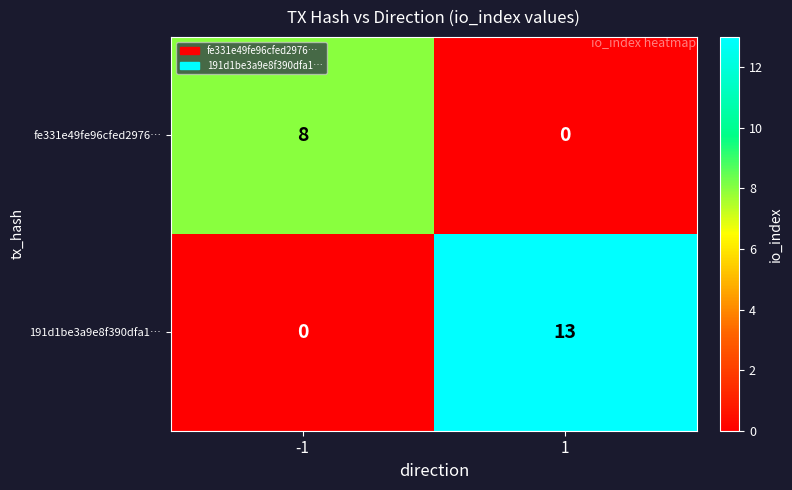

What is the highest value of the 191d1be3a9e8f390dfa1… series?

13